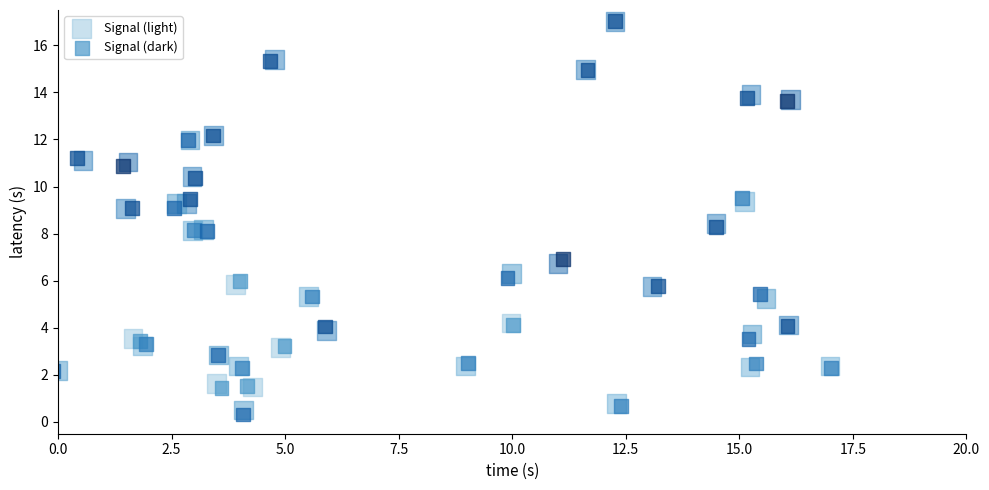

Which series has the widest spread of Y values?

Signal (dark)